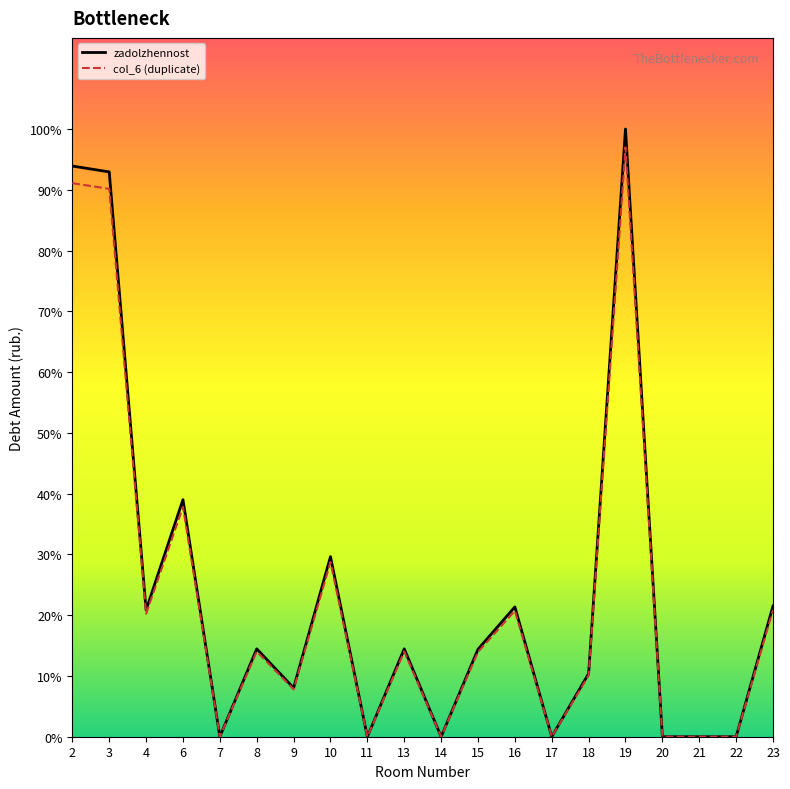

Is the value of col_6 (duplicate) at 13 greater than the value of zadolzhennost at 8?

No